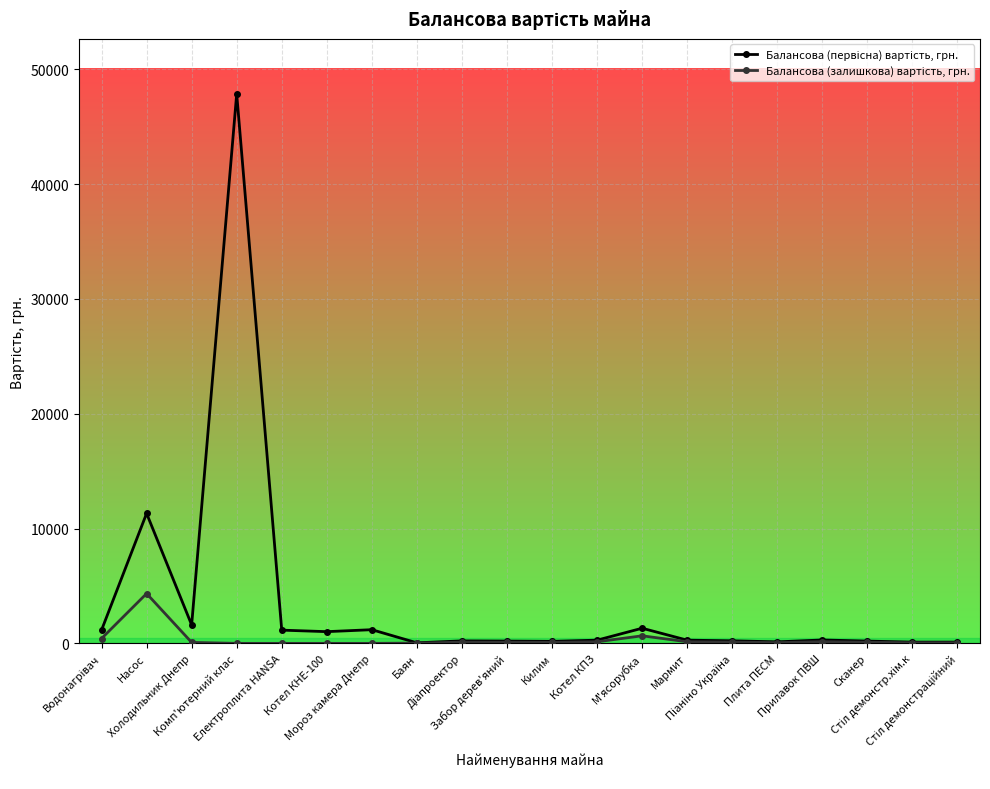

How many categories are shown in the chart?

20